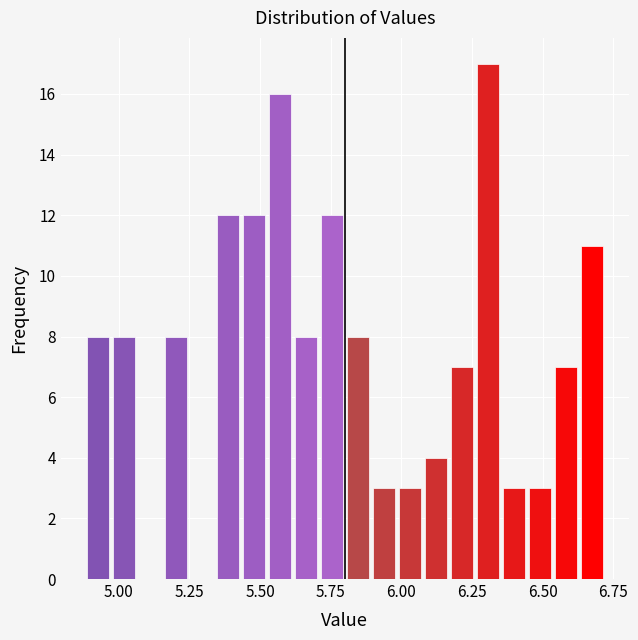

Read against the x-axis, roughly where is the centre of the tallest bar?

6.30